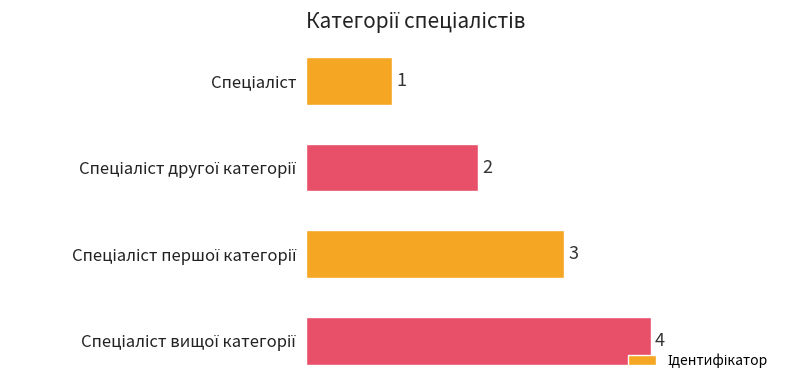

How many values are between 2 and 4?

3